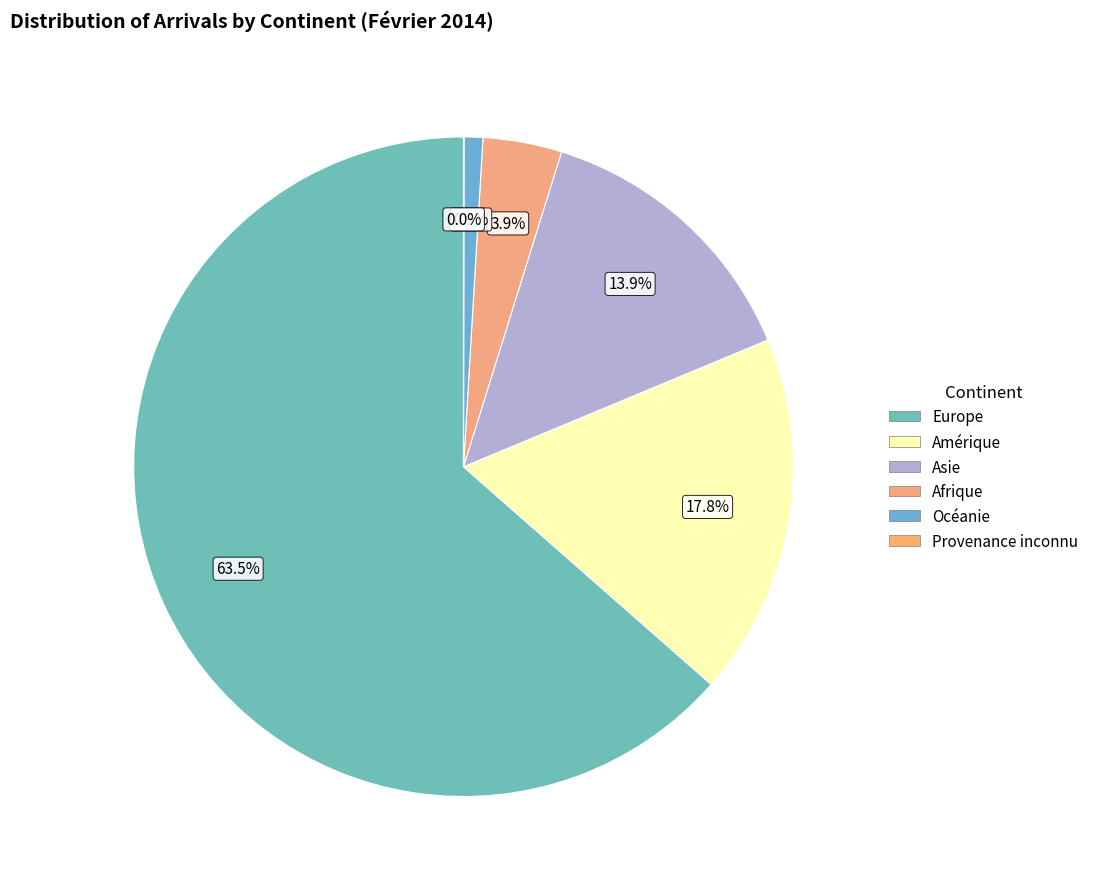

What is the ratio of the value at Afrique to the value at Europe?

0.1